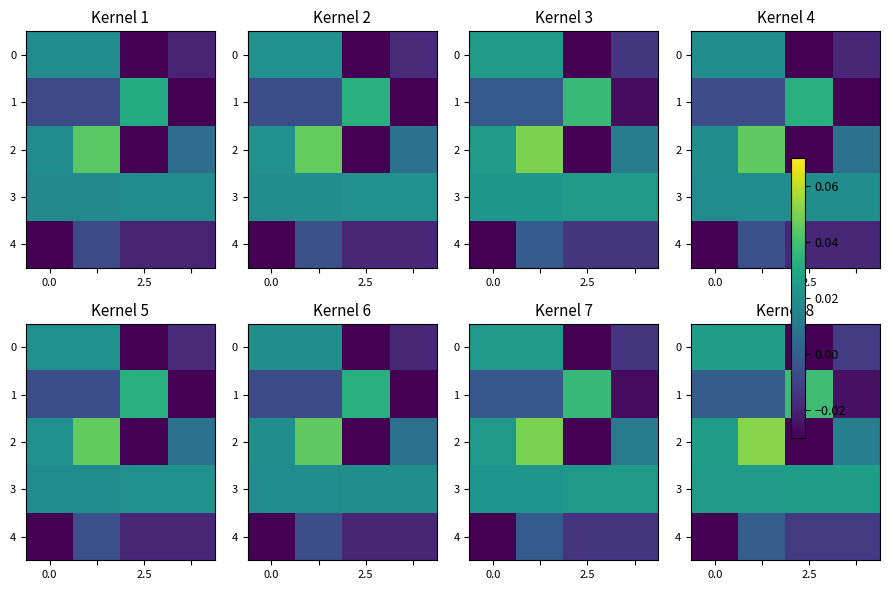

The value of 0 at 0.0 is 0.0. True or false?

False